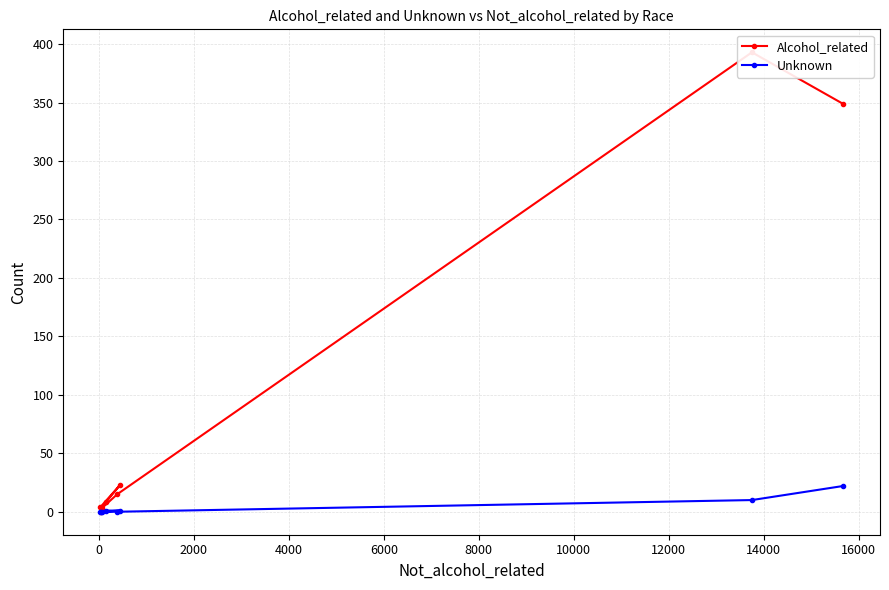

True or false: Alcohol_related has more than 1 points higher than both neighbors.

True